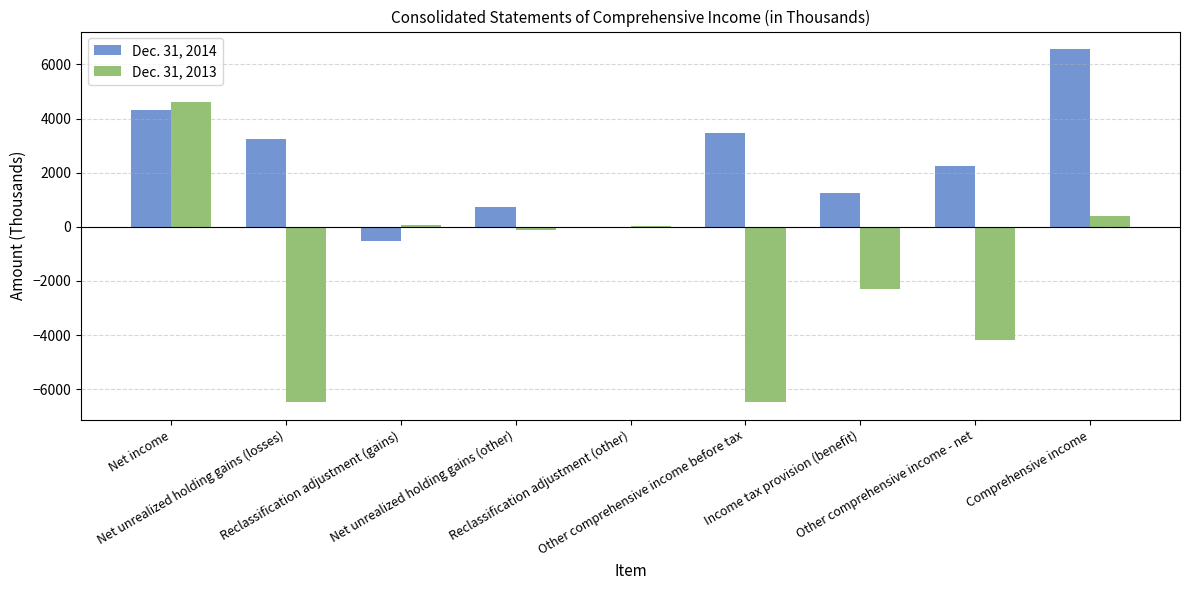

What is the sum of all Dec. 31, 2013 values?

-14441